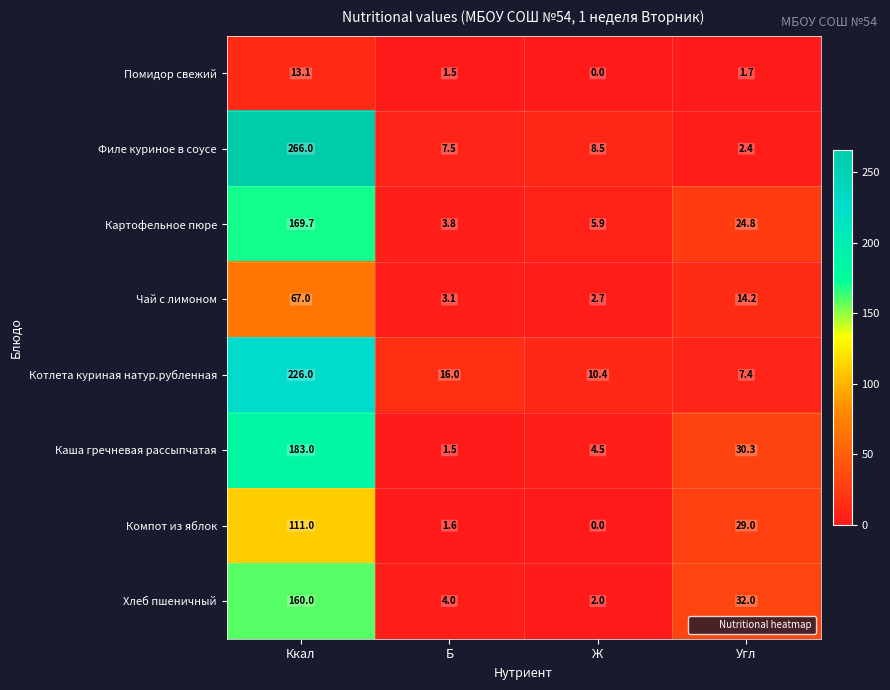

Which series has the largest range (max minus min)?

Филе куриное в соусе